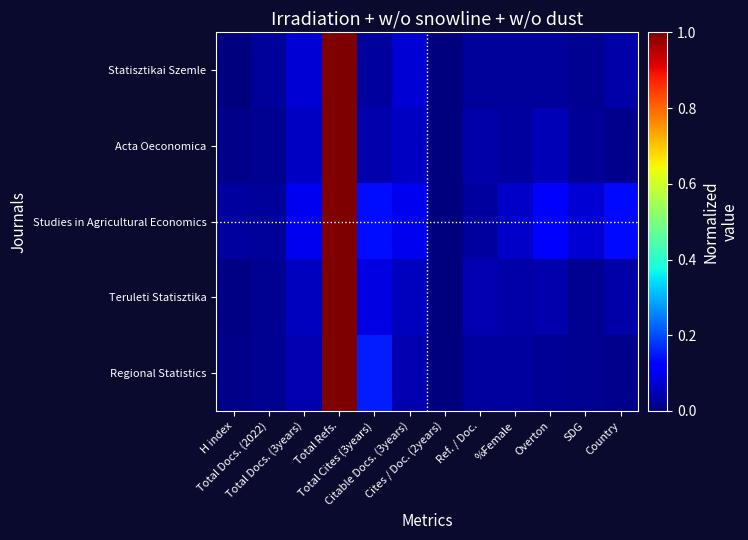

Rank the series at Total Refs. from lowest to highest value.

Studies in Agricultural Economics, Regional Statistics, Teruleti Statisztika, Statisztikai Szemle, Acta Oeconomica